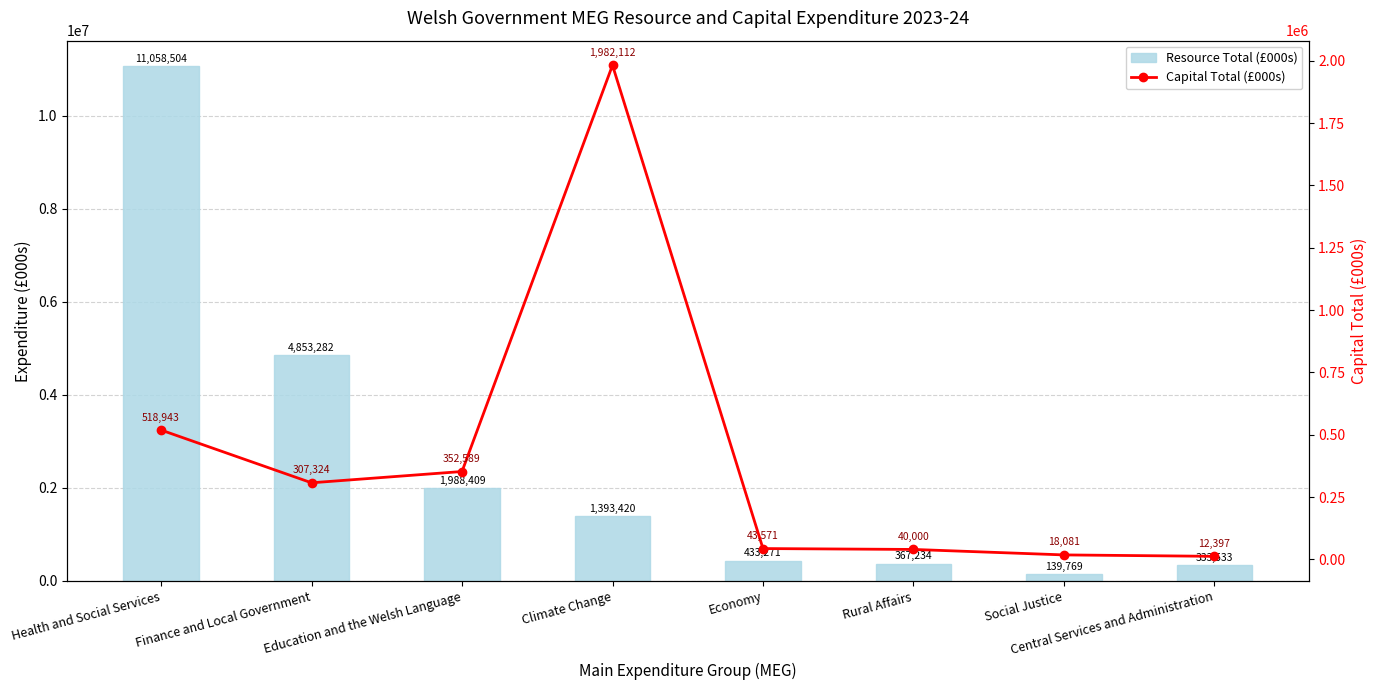

How many data points in Resource Total (£000s) are less than 1393420?

4